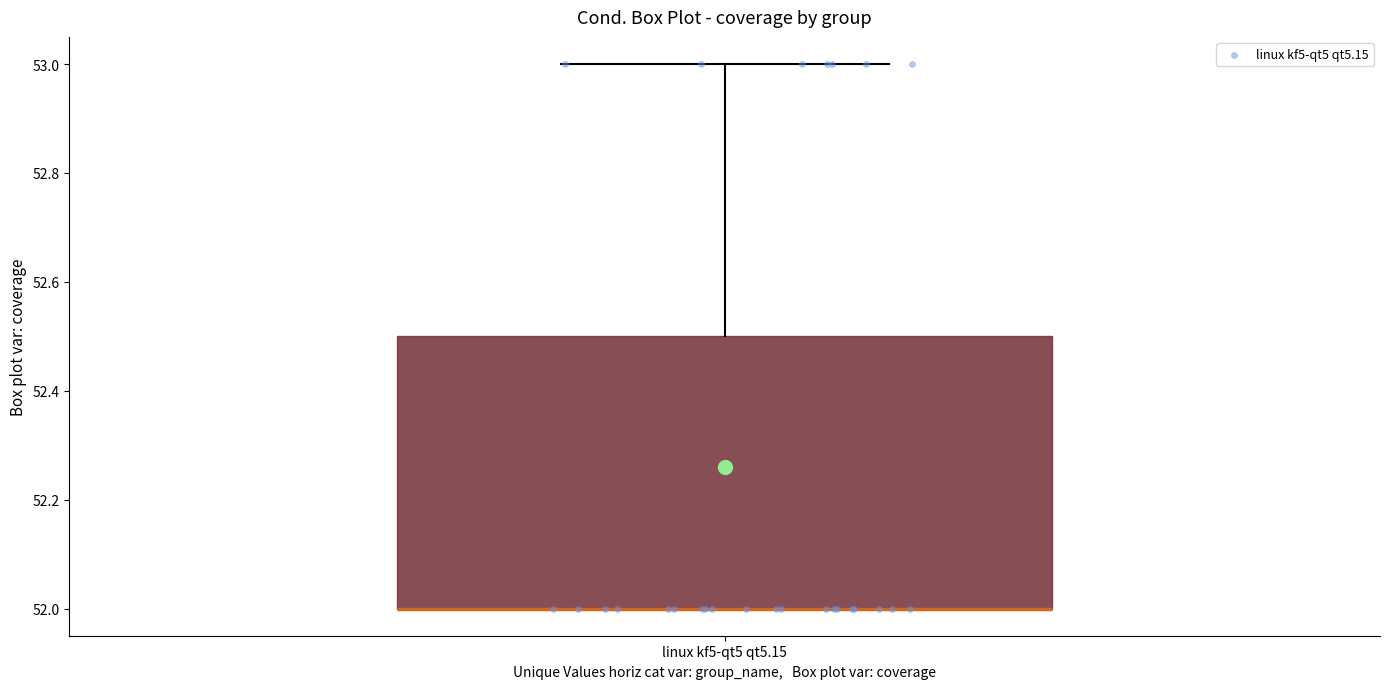

Read this box plot against the y-axis: the position of the median line, the range covered by the box, and the ends of both whiskers. The values are not printed on the chart, so give them approximately, as read against the axis.

median 52.0 (drawn on the box's lower edge), box 52.0 to 52.5, whiskers 52.0 to 53.0